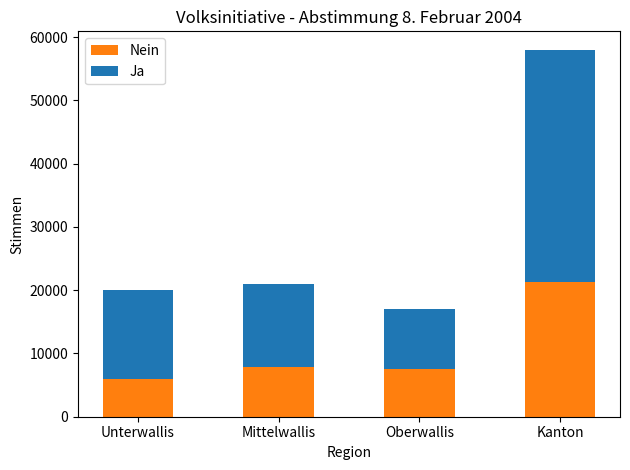

What is the difference between the maximum and minimum values in the Nein series?

15339